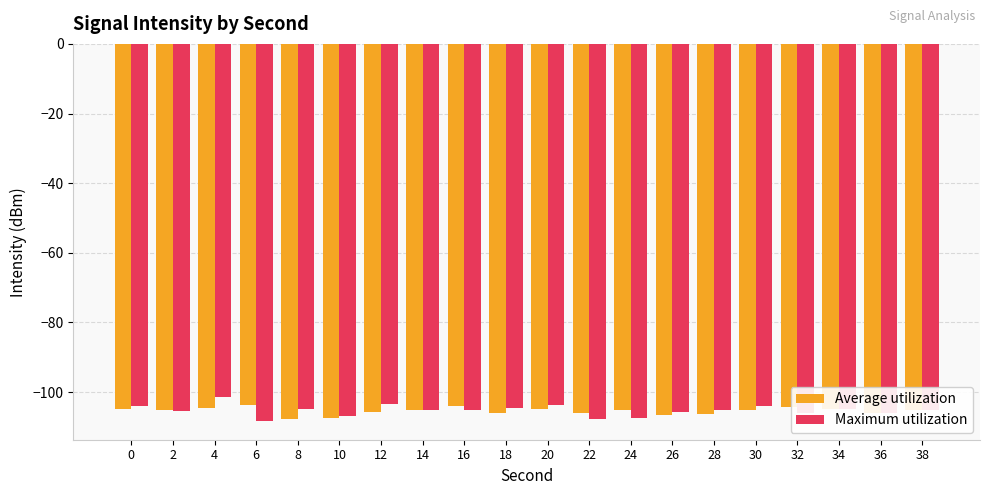

How many bars are there in total?

40